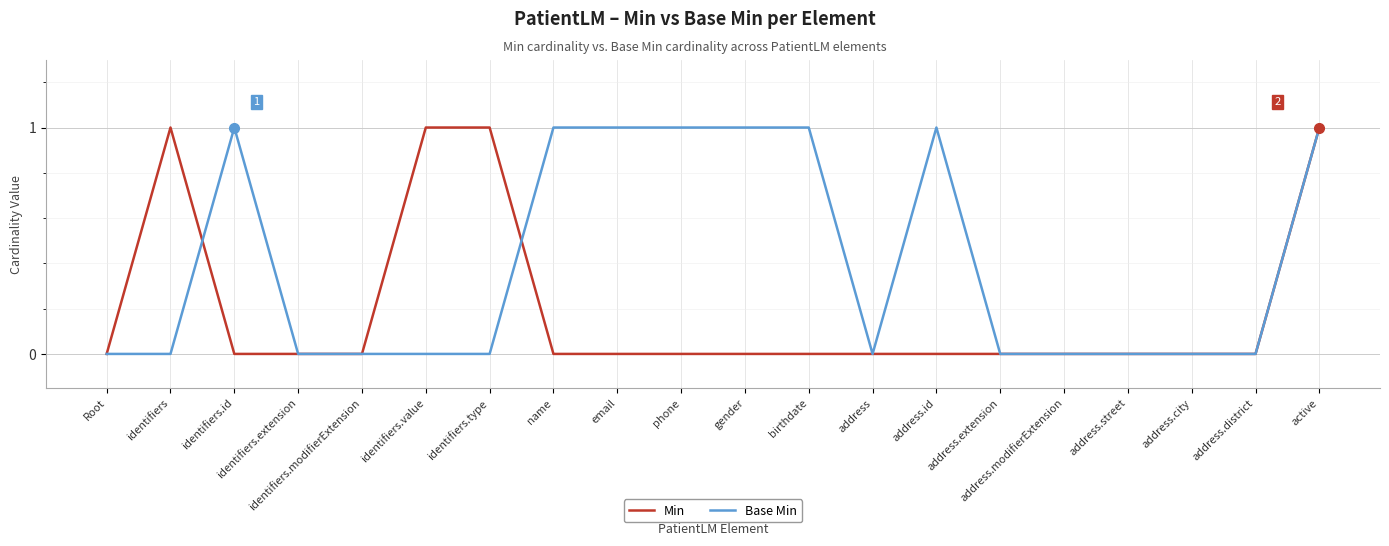

Rank the series by their average value, from highest to lowest.

Base Min, Min